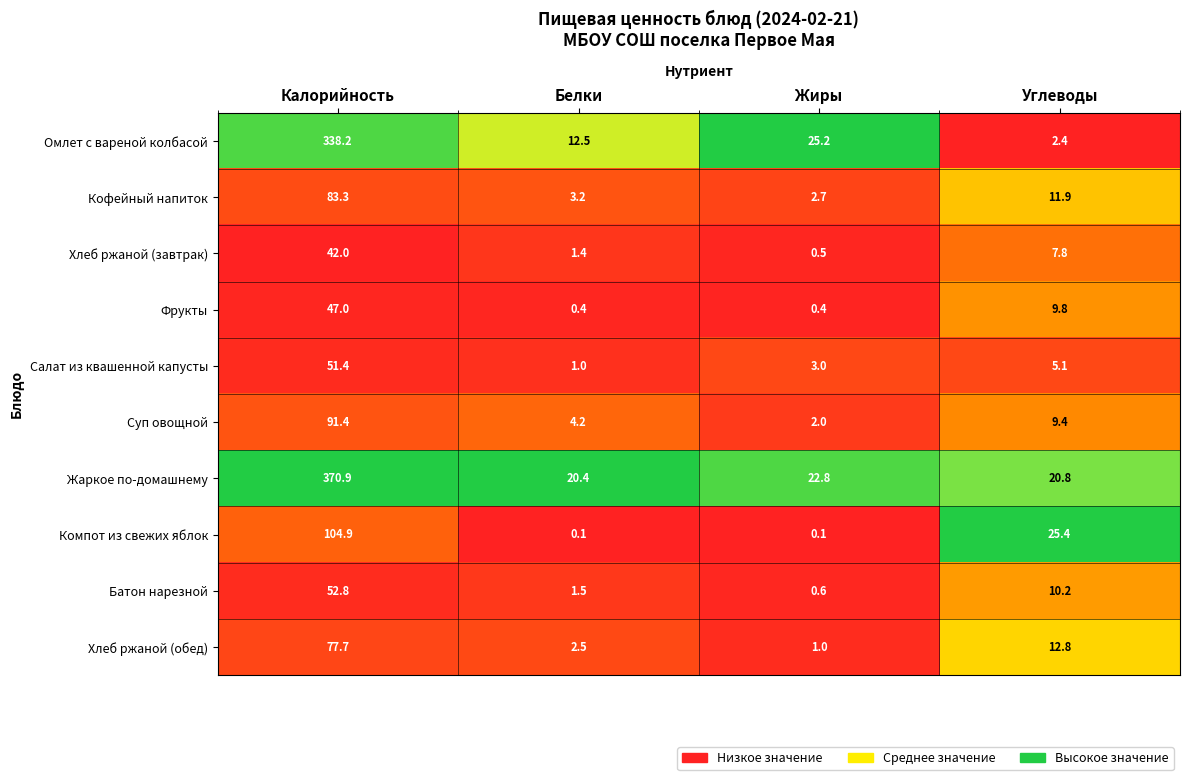

What is the greatest value displayed?

370.9